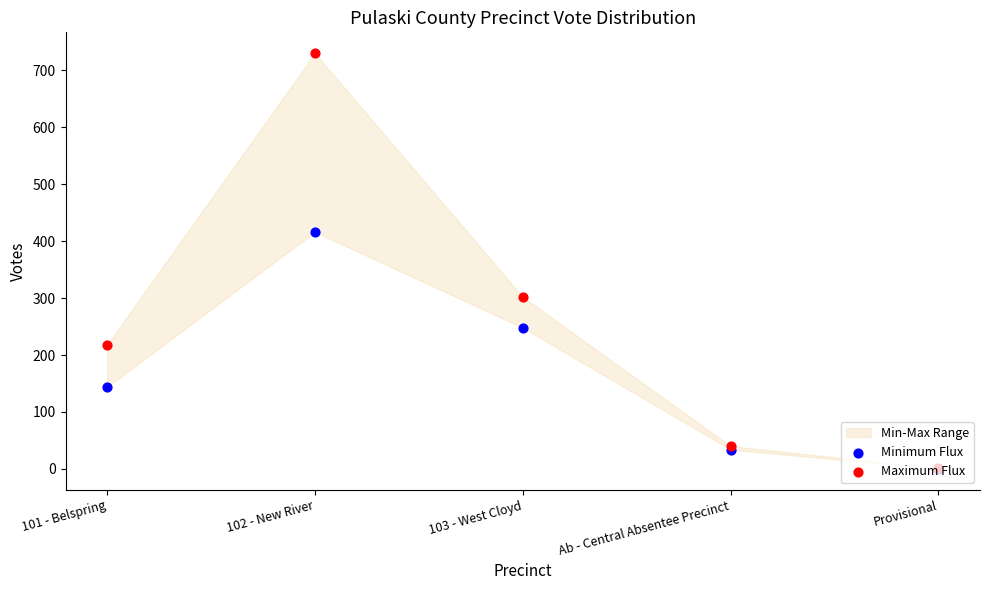

Which series has the largest total across all categories?

Maximum Flux